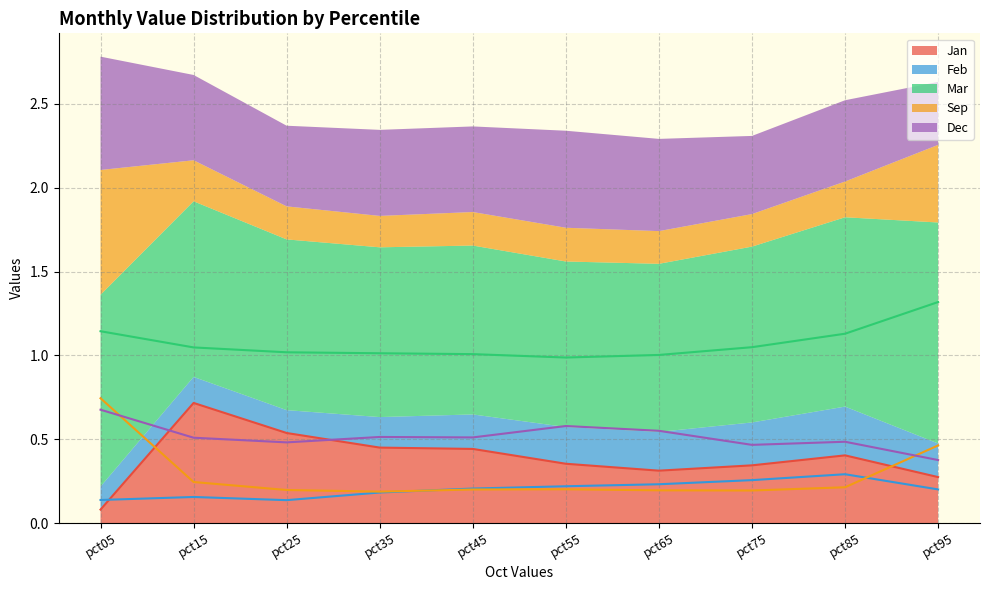

What are all the series names shown in the legend?

Jan, Feb, Mar, Sep, Dec